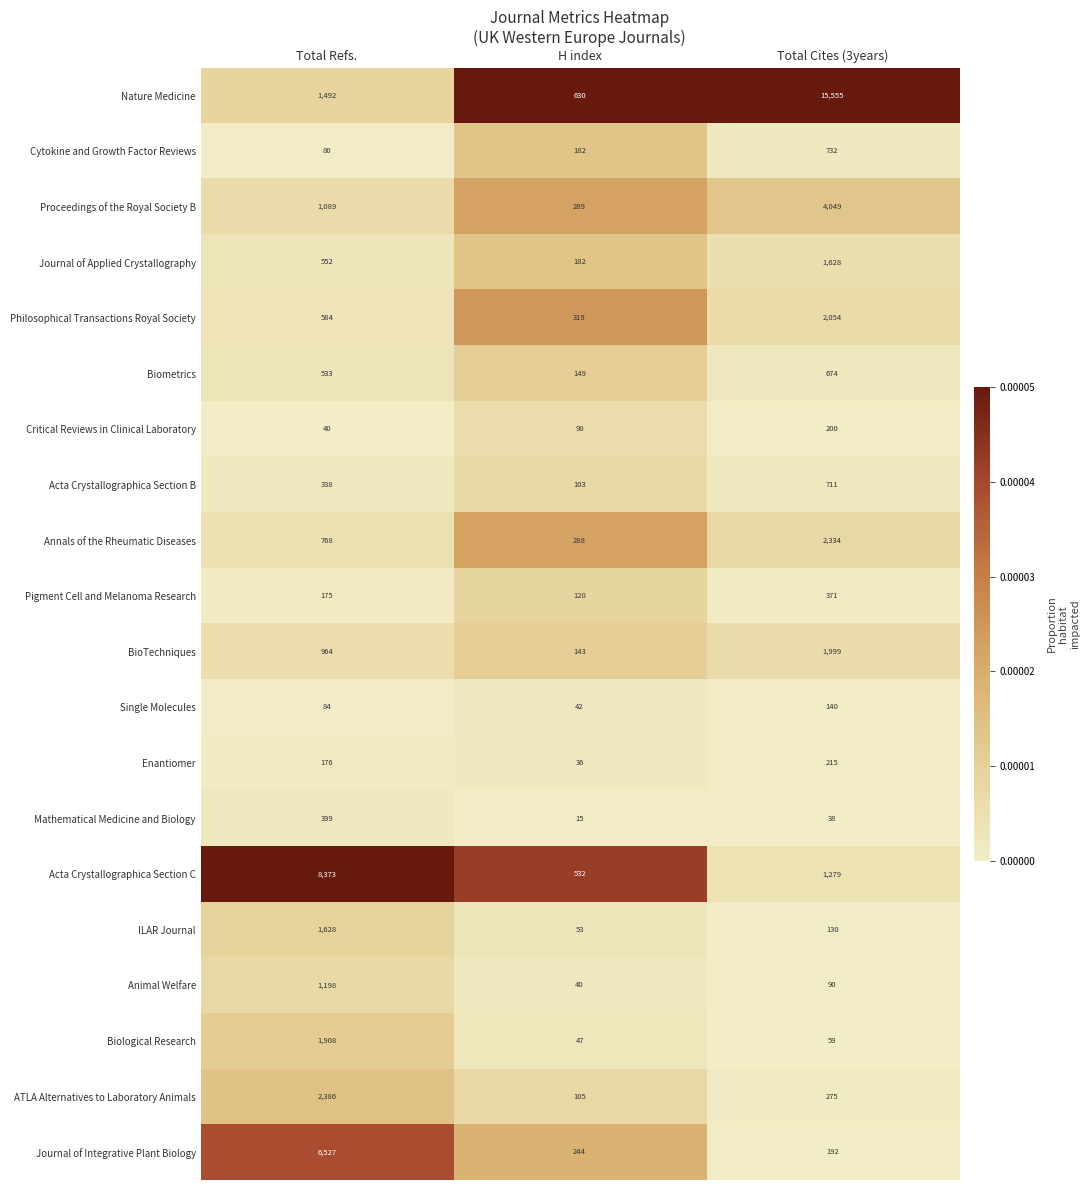

What is the greatest value displayed?

15555